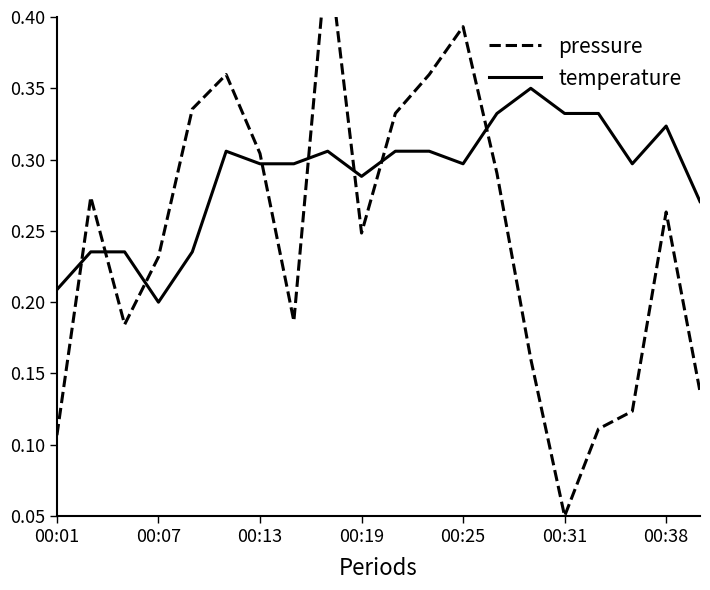

How many lines are shown in the chart?

2